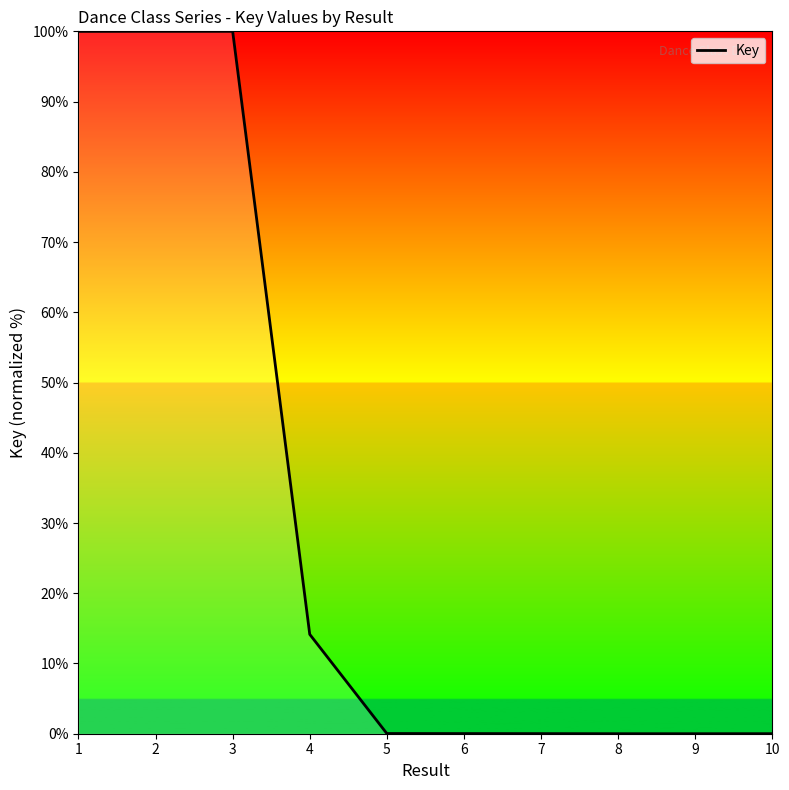

What is the maximum value shown in the chart?

100.0